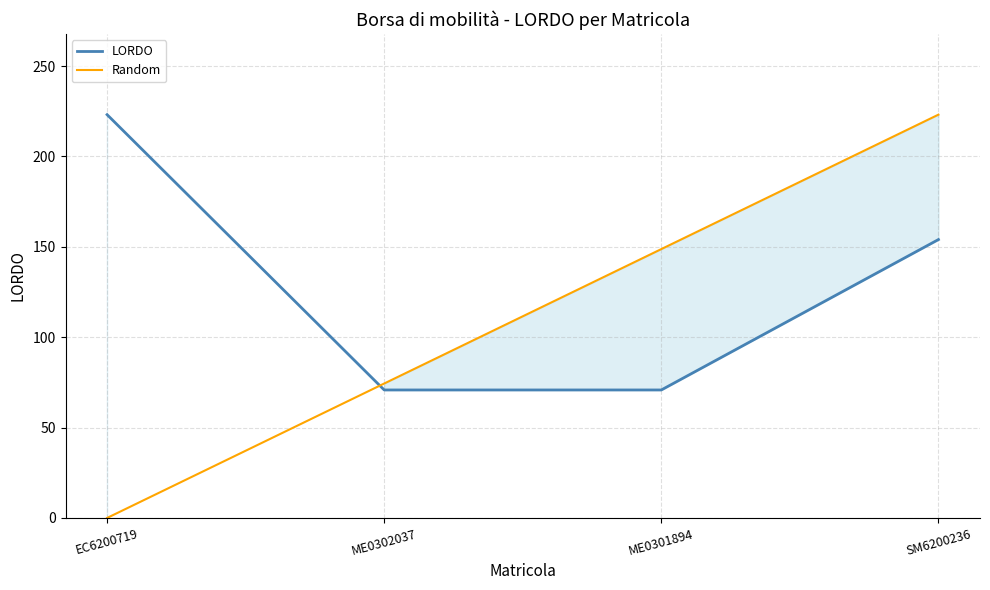

Rank the series by their average value, from lowest to highest.

Random, LORDO